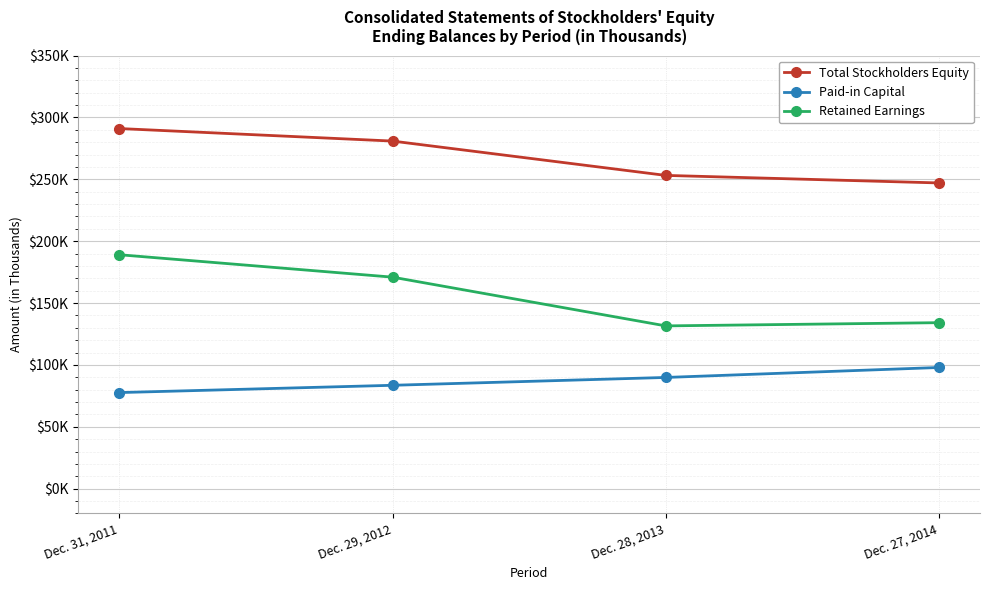

What are all the series names shown in the legend?

Total Stockholders Equity, Paid-in Capital, Retained Earnings